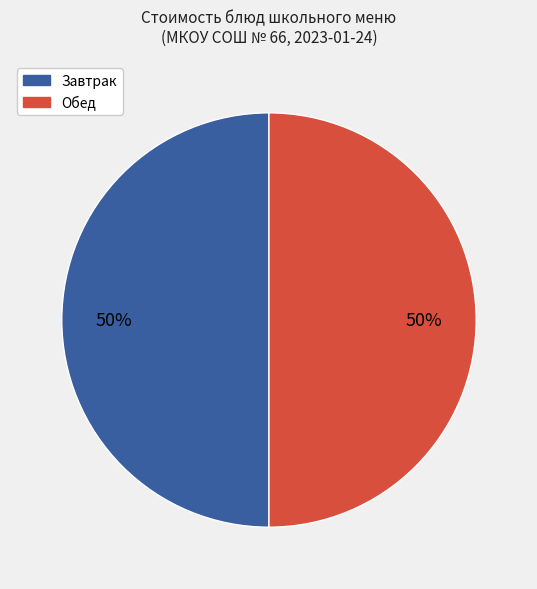

Count the number of slices in the pie.

2